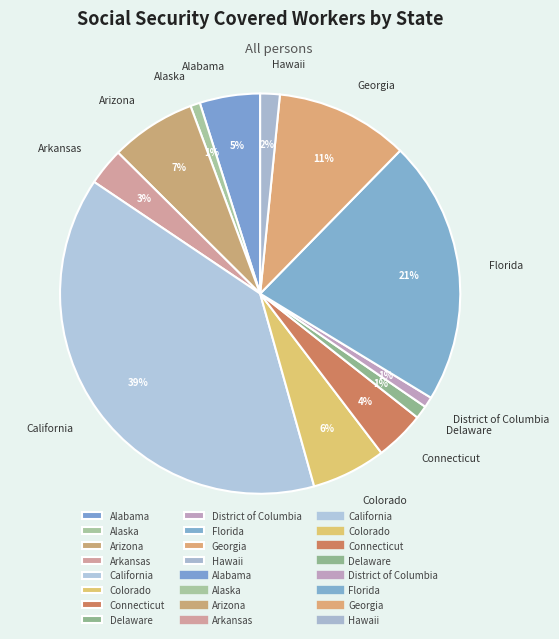

What percentage is the Arizona slice, to the nearest percent?

7%